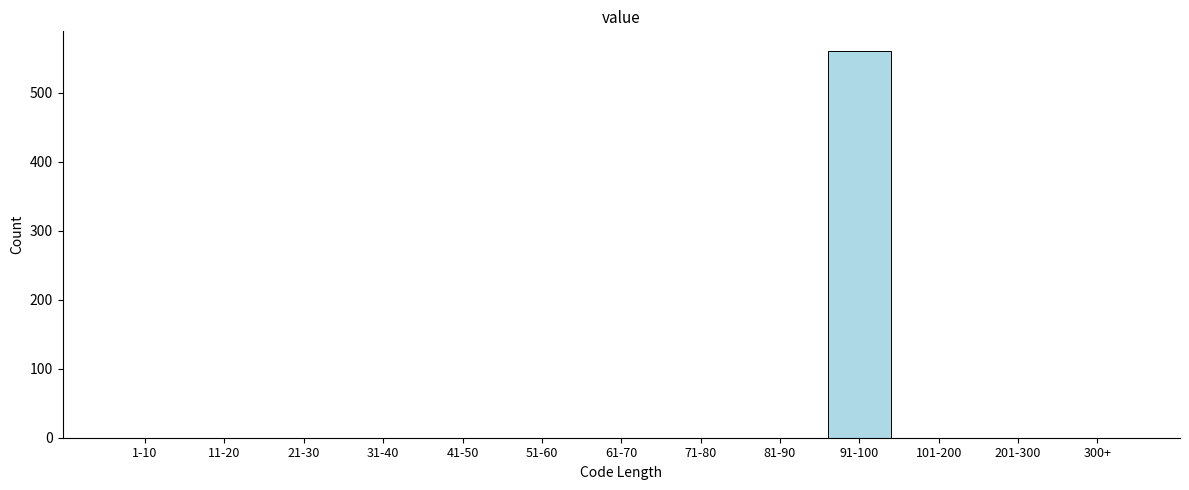

Reading left to right, transcribe all the data shown in this chart.

1-10=0	11-20=0	21-30=0	31-40=0	41-50=0	51-60=0	61-70=0	71-80=0	81-90=0	91-100=561	101-200=0	201-300=0	300+=0